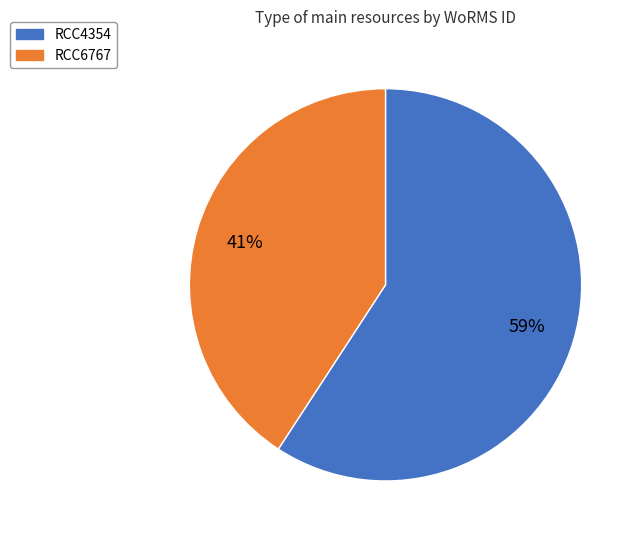

To the nearest percent, what portion does RCC4354 represent?

59%